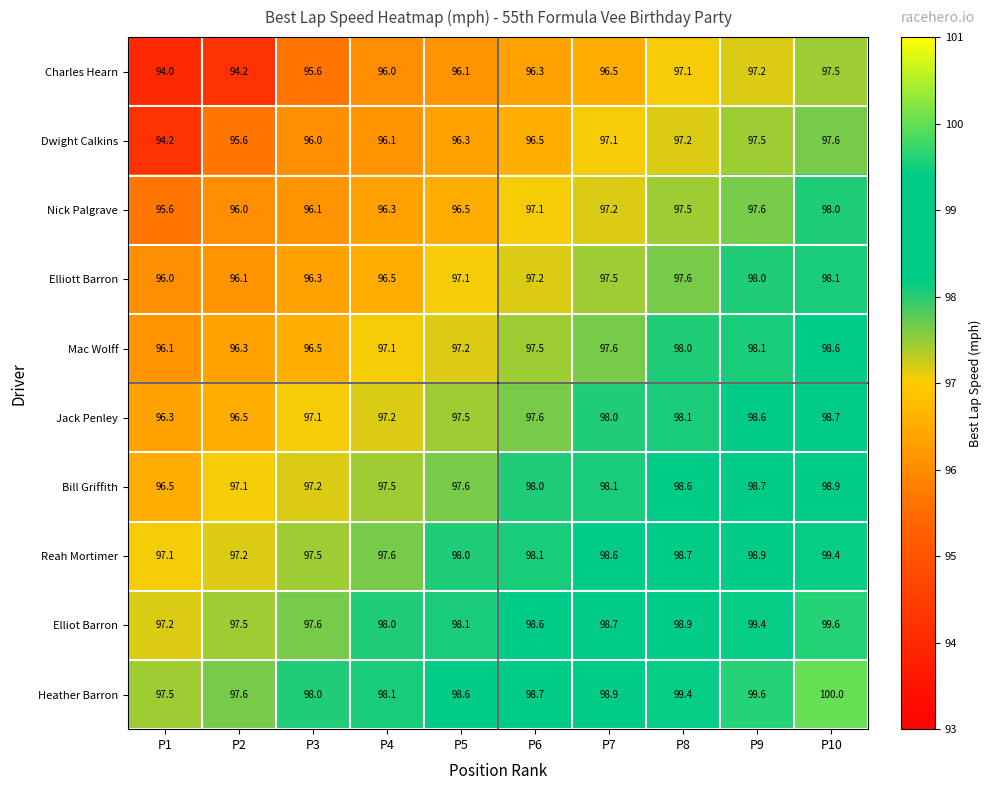

Is the value of Bill Griffith at P1 greater than the value of Reah Mortimer at P1?

No